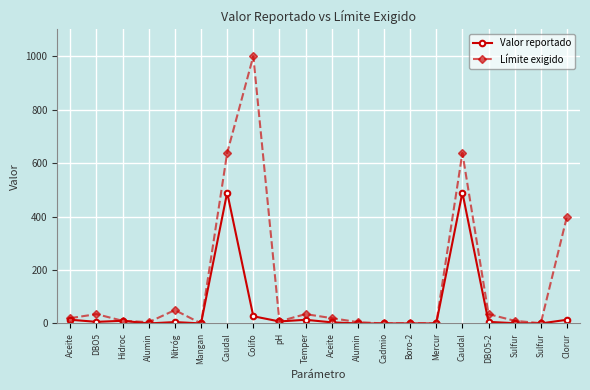

What value does the Valor reportado series have at pH?

7.6